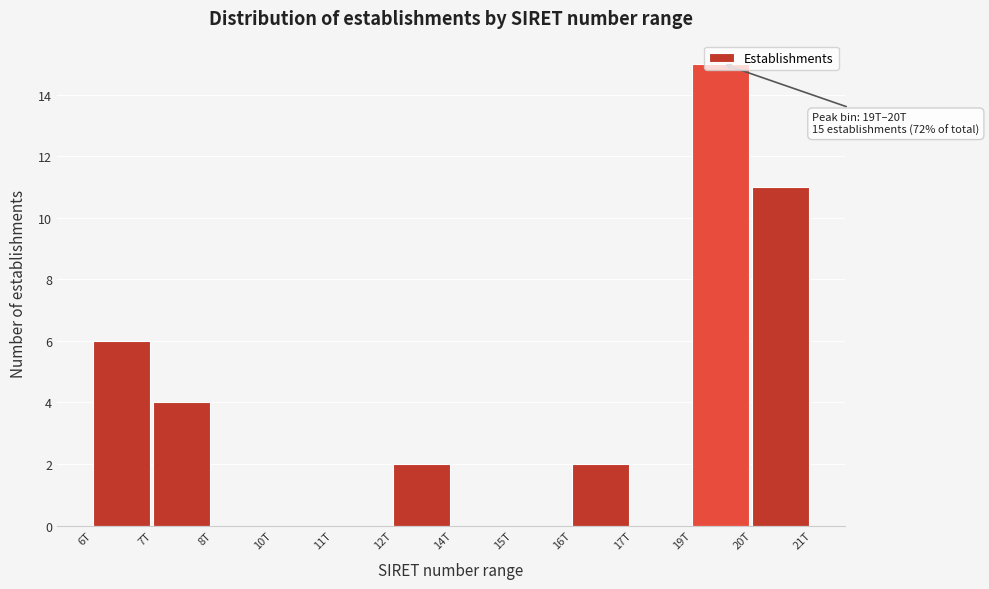

Which category has the highest value across all series?

19T